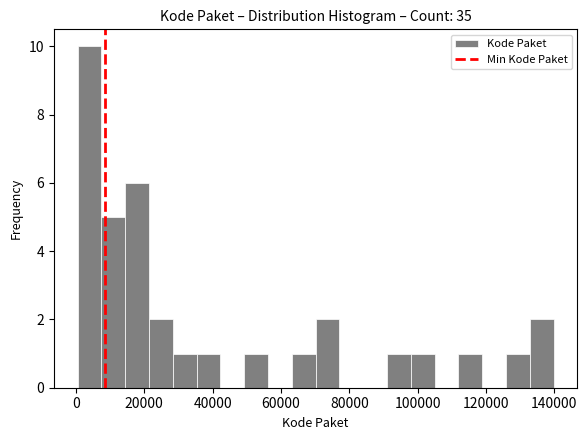

Around what value on the x-axis is the tallest bar? Give the approximate position of its centre, as read against the axis.

4000